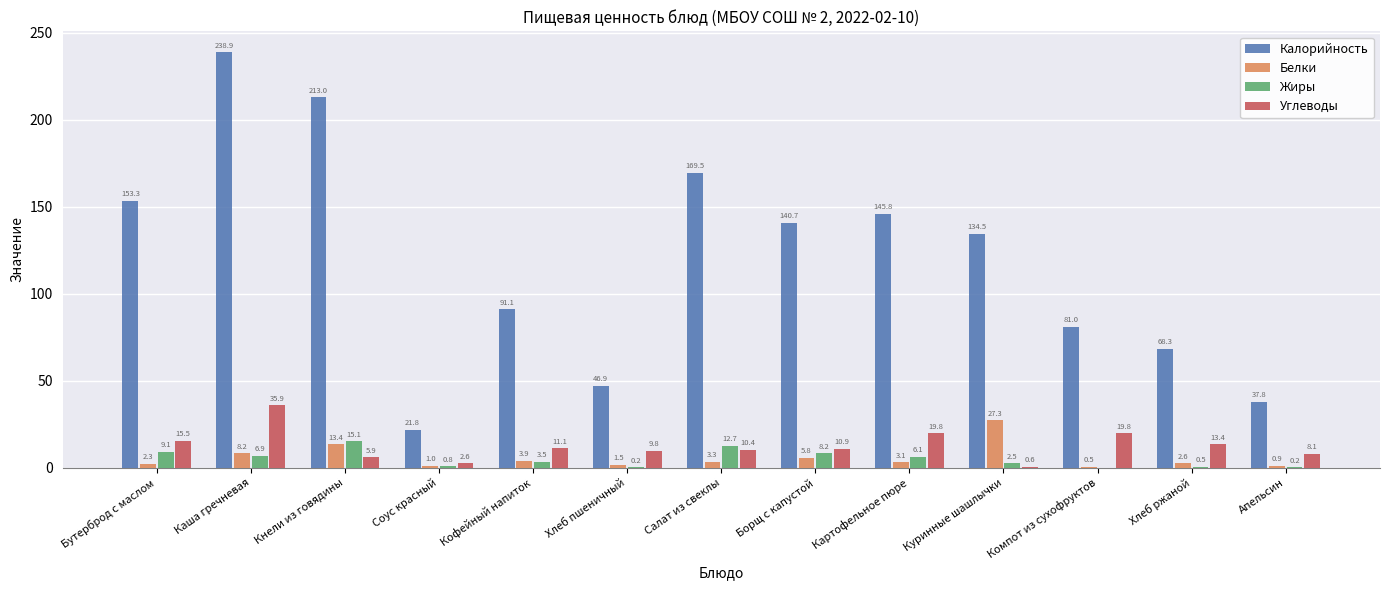

Is it true that Белки equals 5.8 at Борщ с капустой?

True